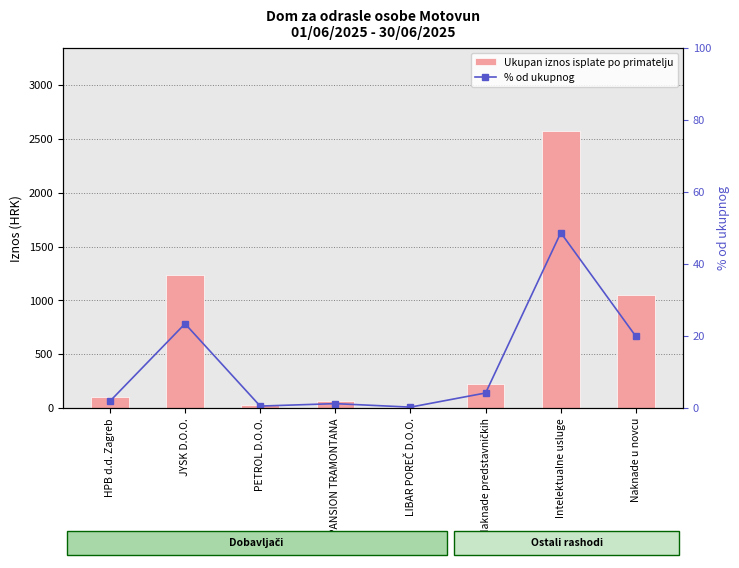

What are all the series names shown in the legend?

Ukupan iznos isplate po primatelju, % od ukupnog